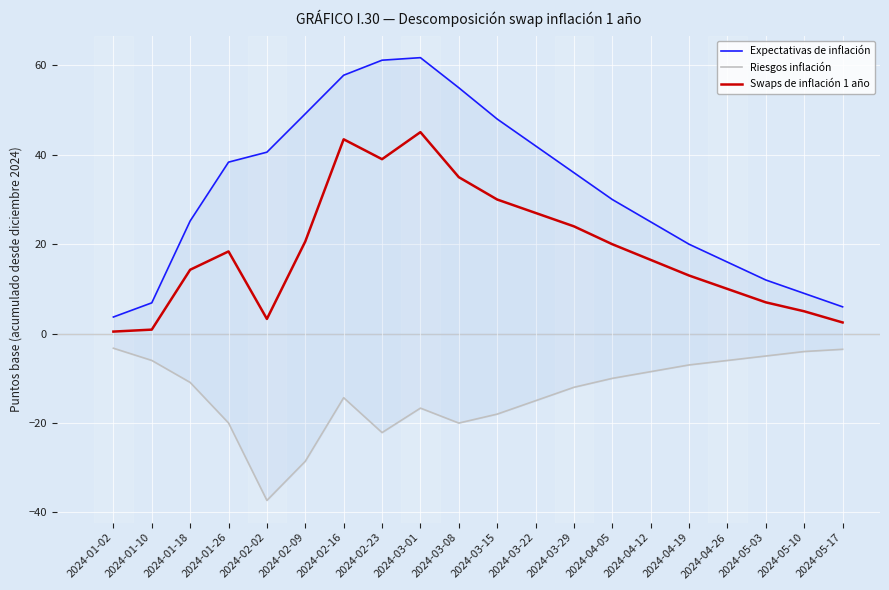

True or false: Expectativas de inflación and Riesgos inflación cross at least once.

False